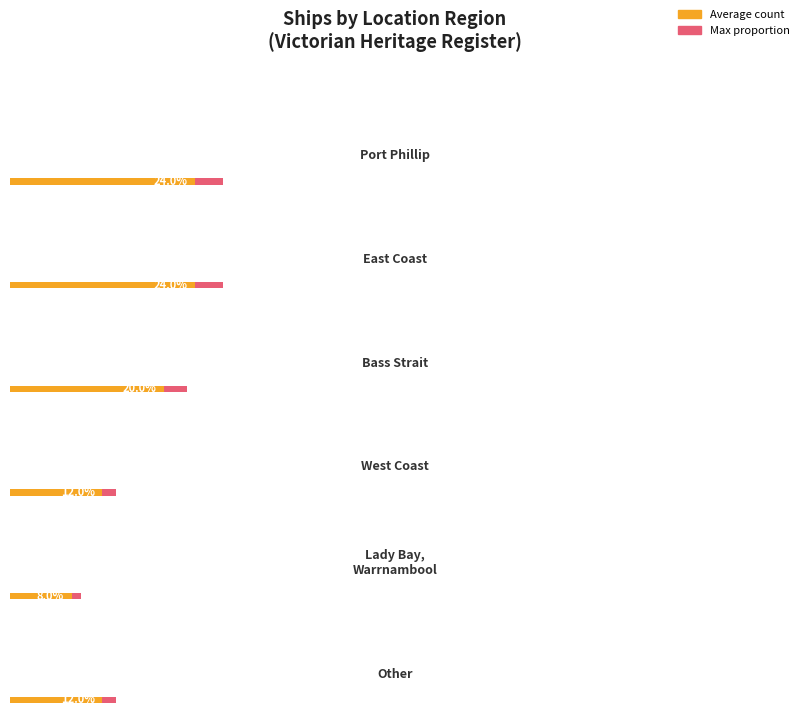

What is the change in value from Port Phillip to Bass Strait?

-1